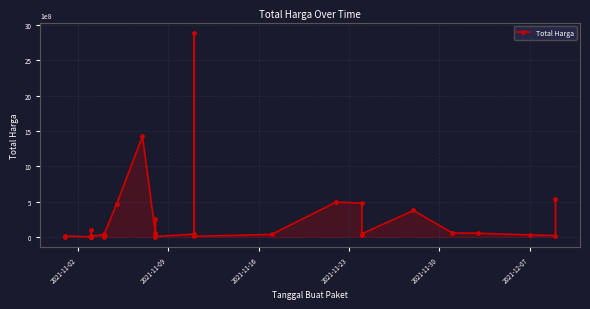

Does the chart display data point markers on the line(s)?

Yes